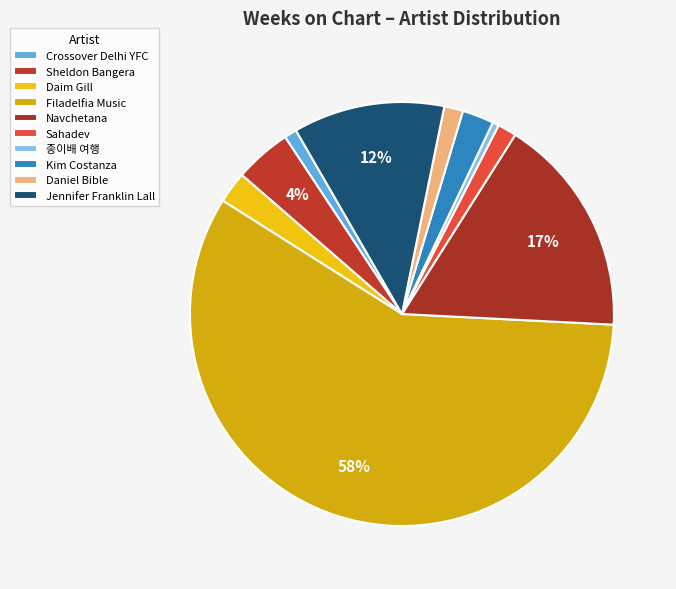

How many slices are in this pie chart?

10